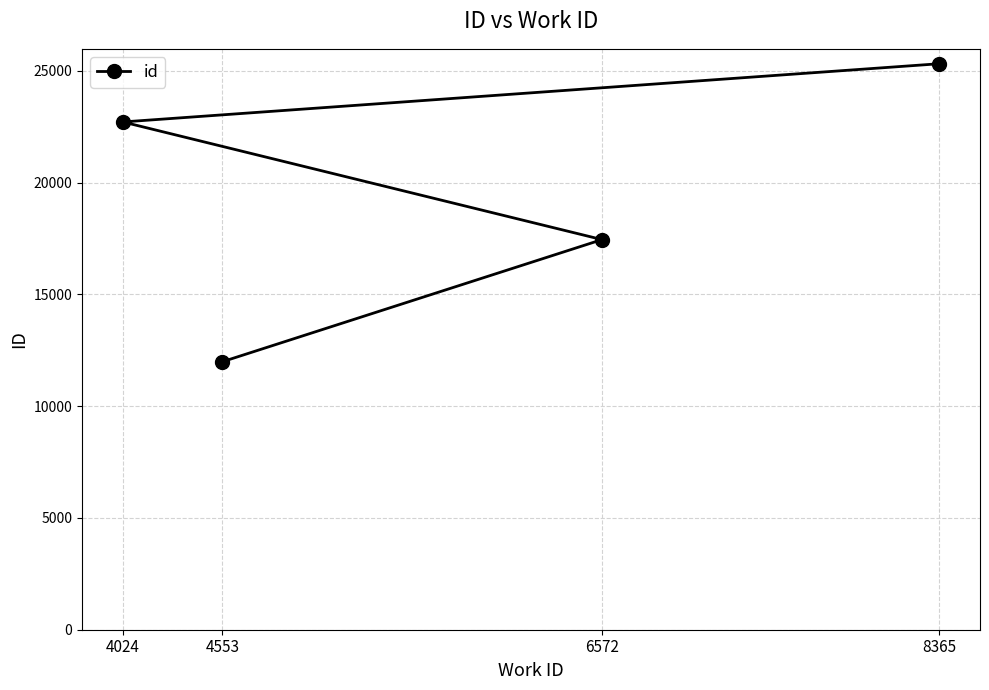

What is the value of the 1st point from the left?

22720